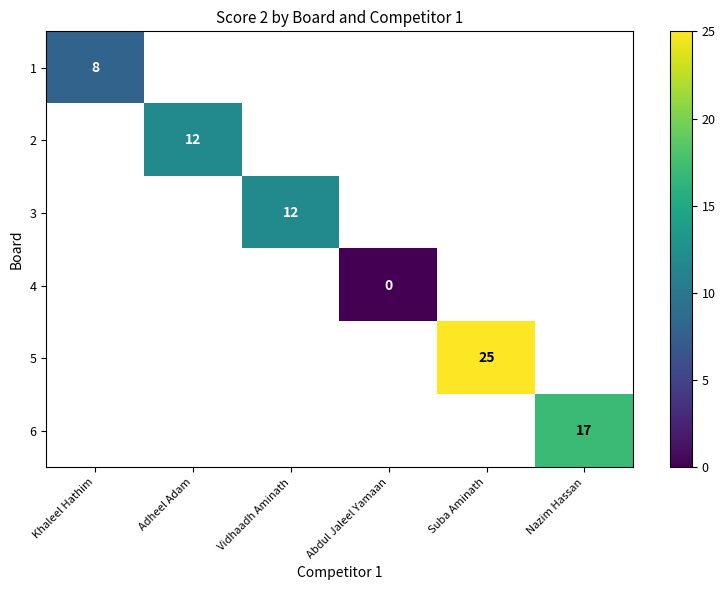

How many categories are shown in the chart?

6